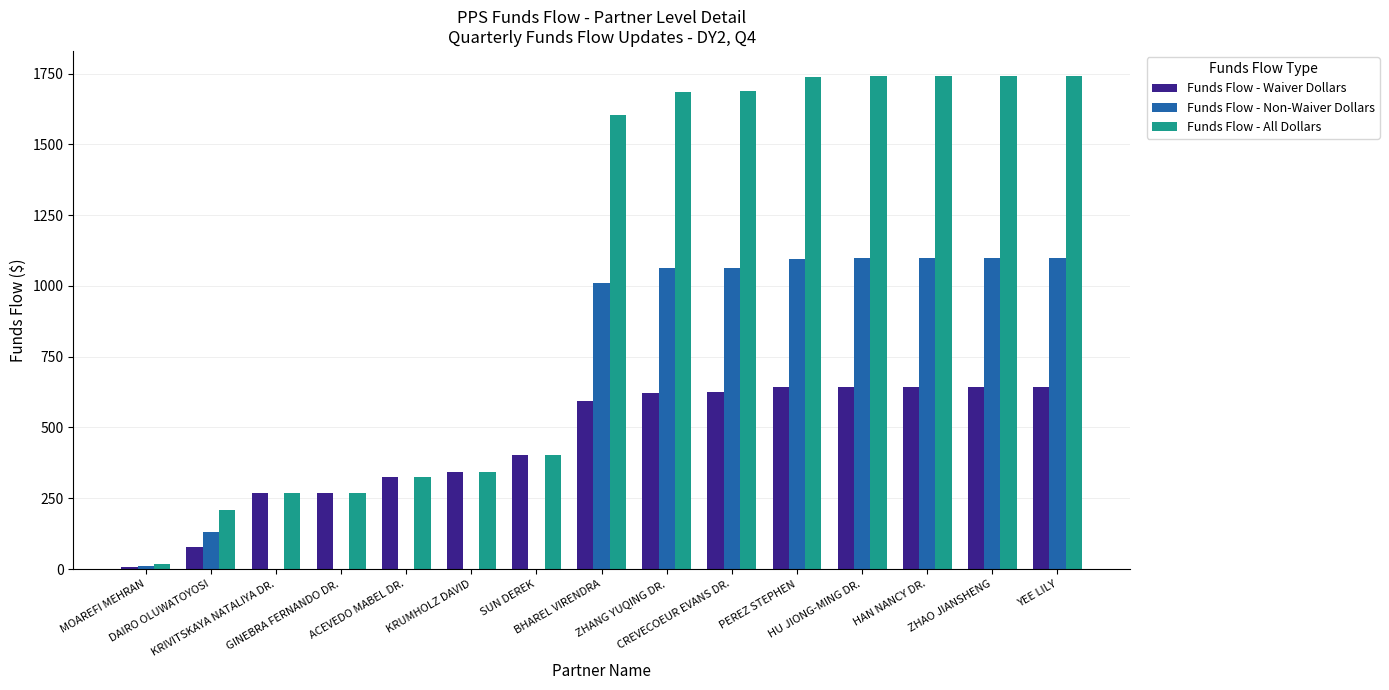

What is the sum of all Funds Flow - Waiver Dollars values?

6754.8